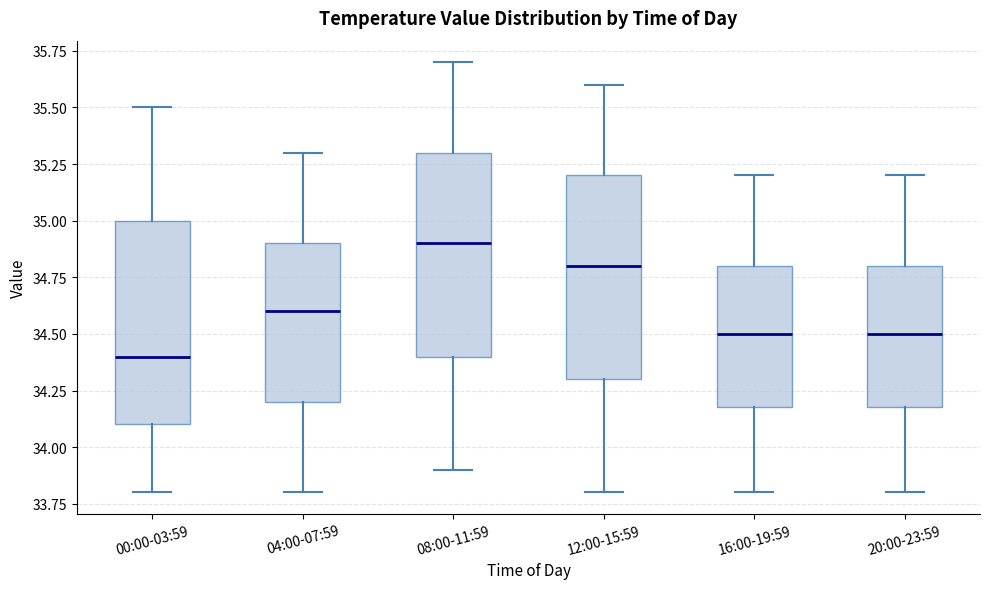

Which box has the highest median line?

08:00-11:59